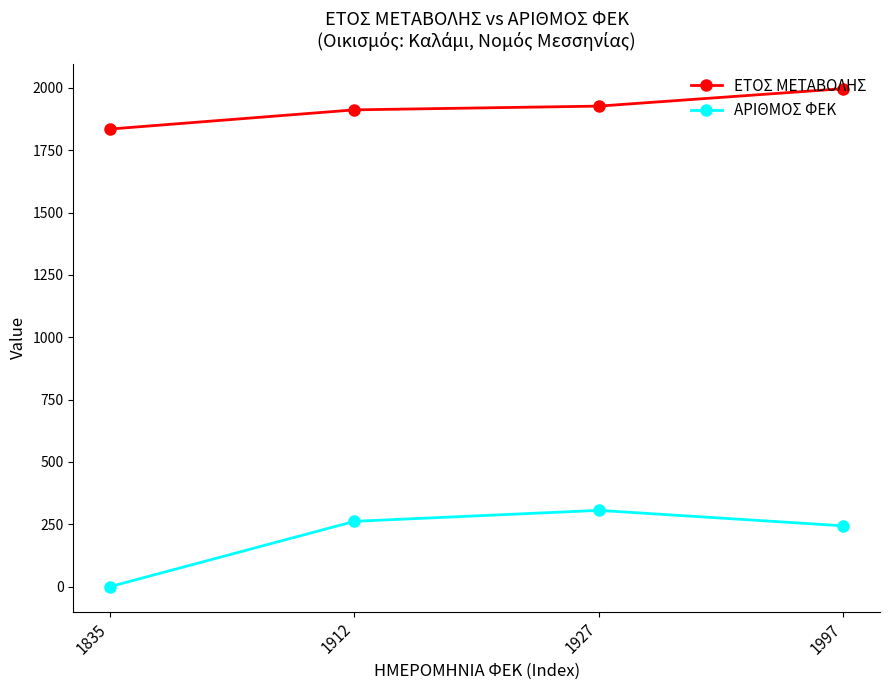

Rank the categories by ΑΡΙΘΜΟΣ ΦΕΚ value from lowest to highest.

1835, 1997, 1912, 1927